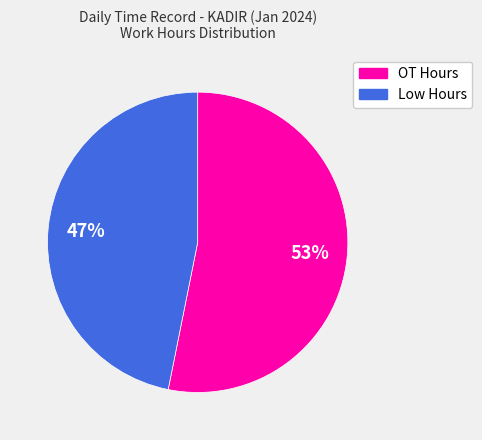

Is there a majority slice in this chart?

Yes